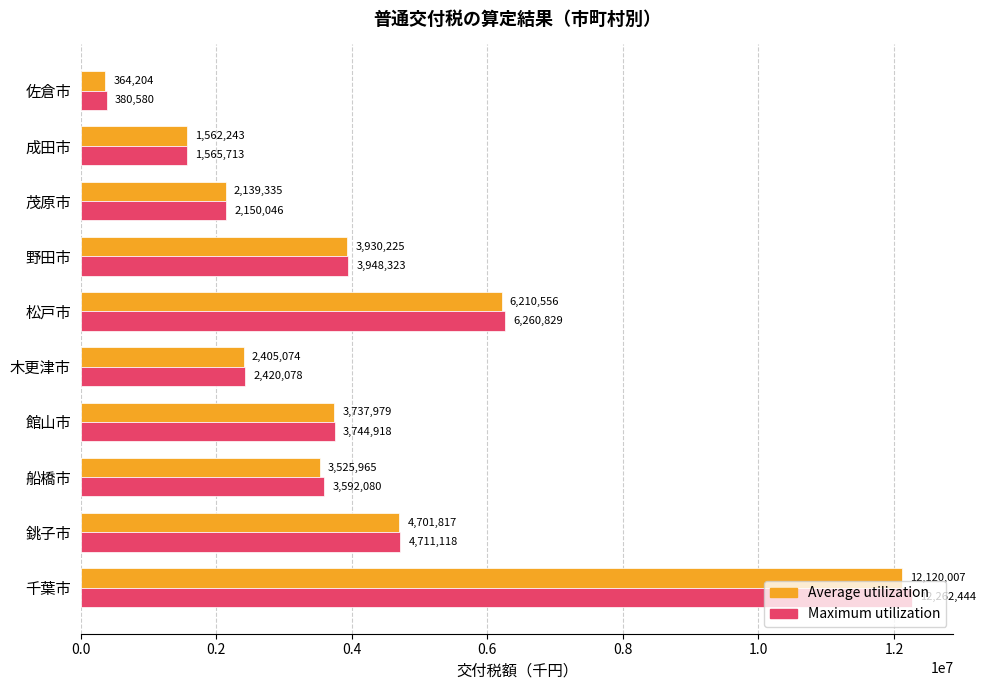

What are all the series names shown in the legend?

Average utilization, Maximum utilization